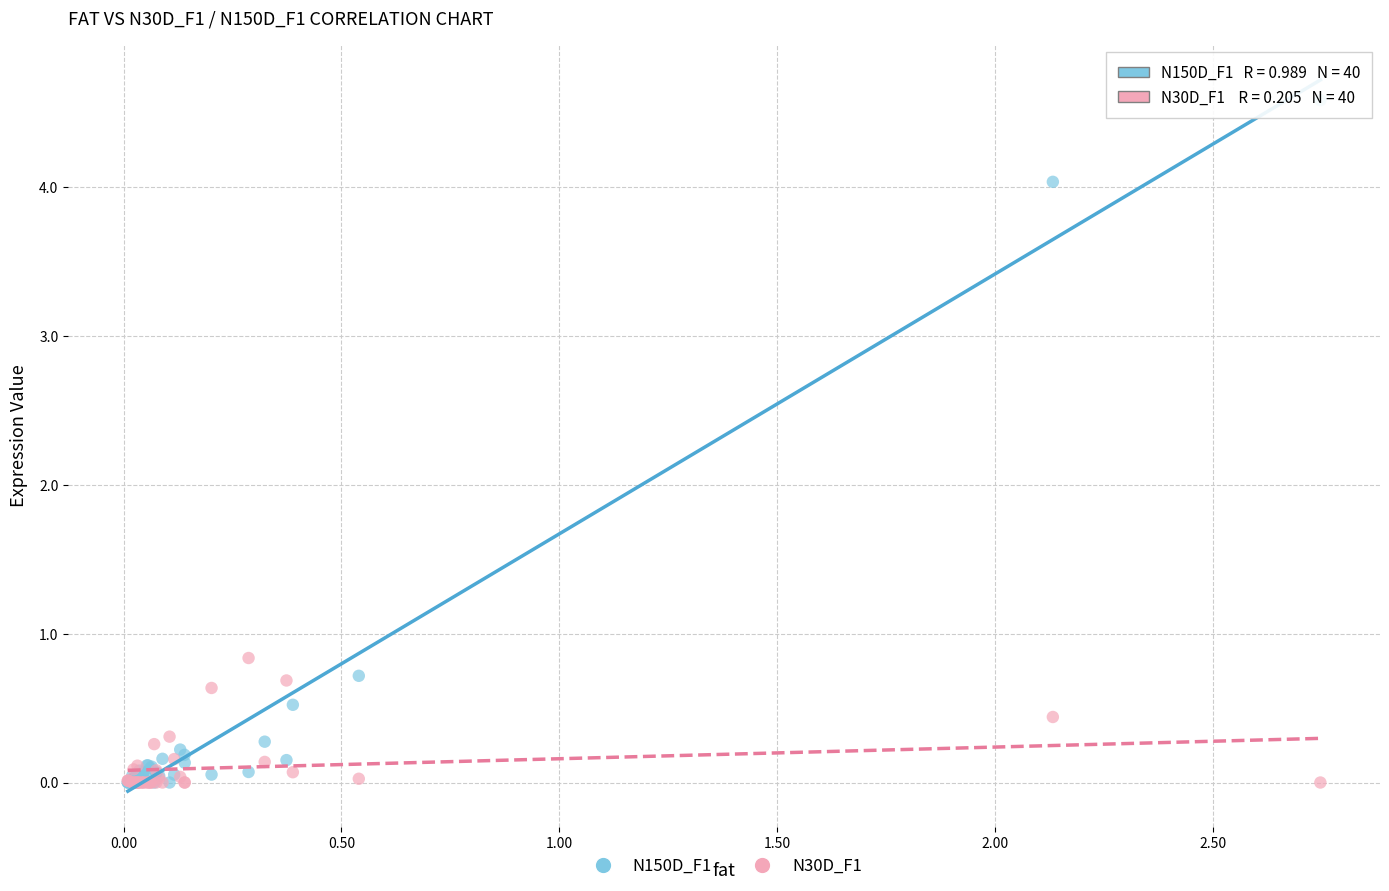

What are all the series names shown in the legend?

N150D_F1, N30D_F1